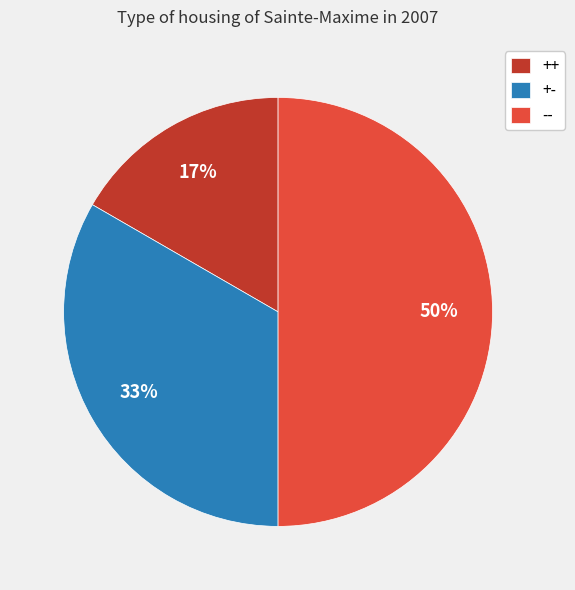

To the nearest percent, what percentage of the pie is --?

50%